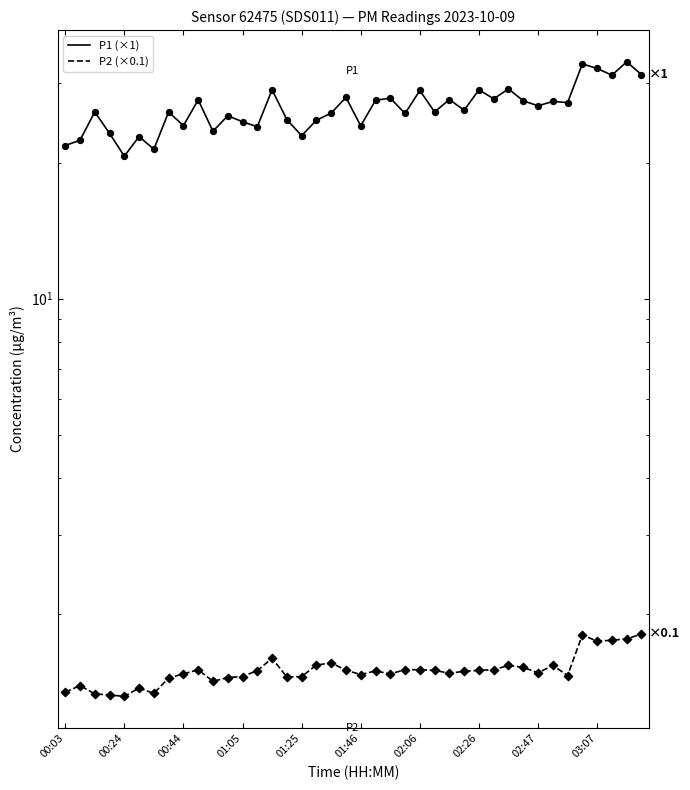

At how many categories does at least one series exceed 11?

40